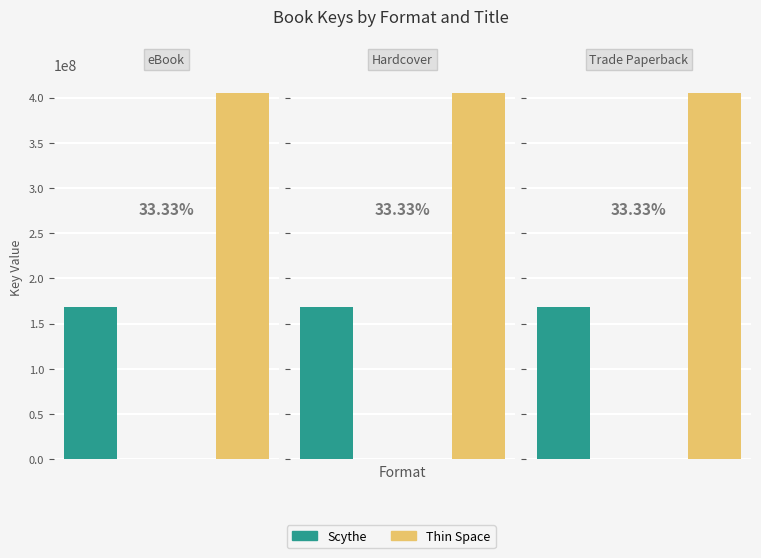

List the series in order of their peak value, lowest first.

Scythe, Thin Space